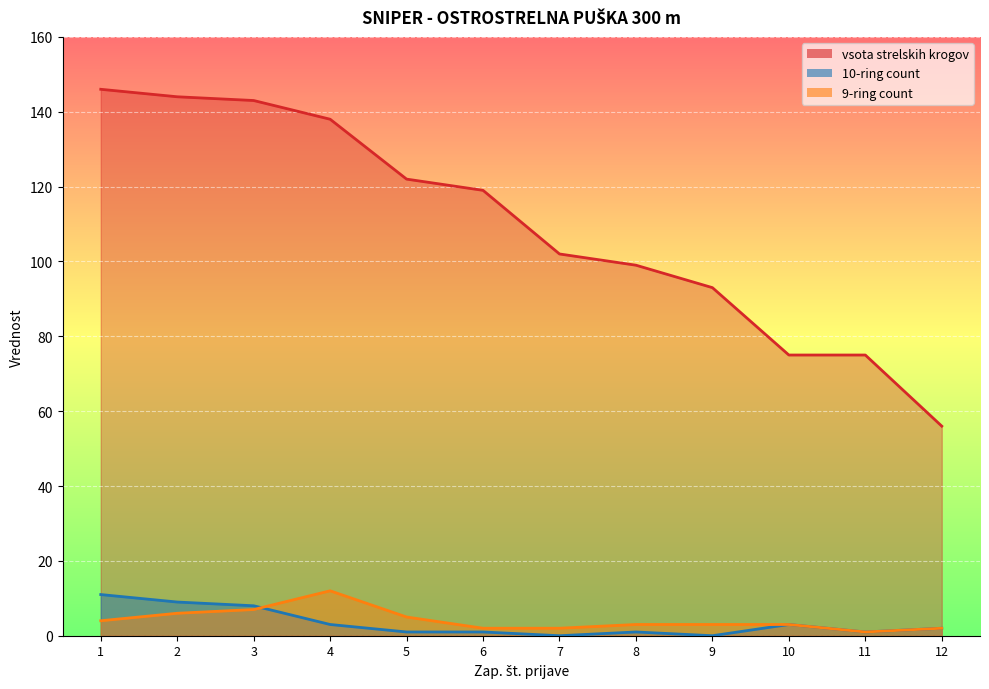

What is the total value across all series at 12?

60